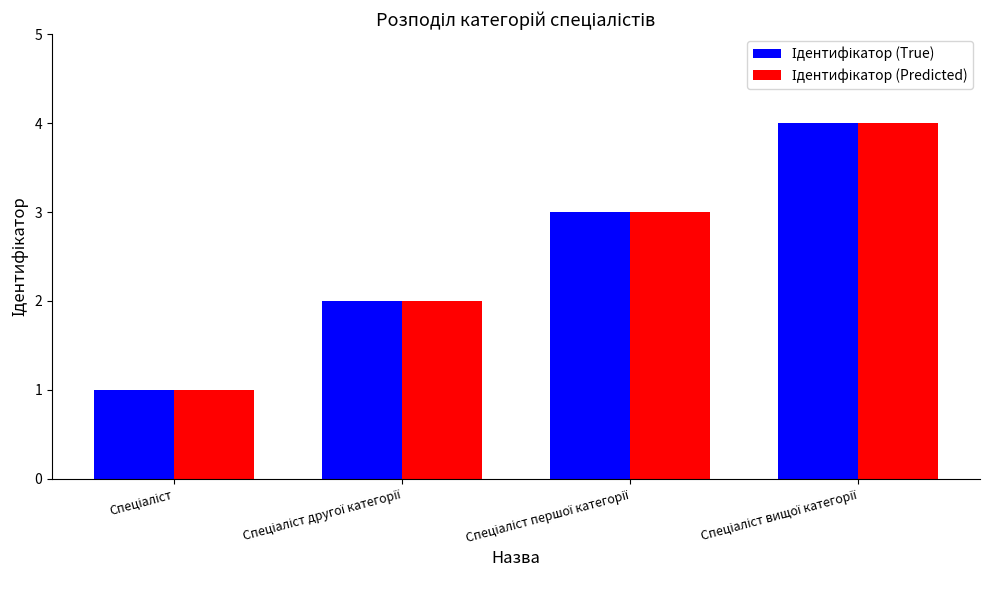

What is the greatest value displayed?

4